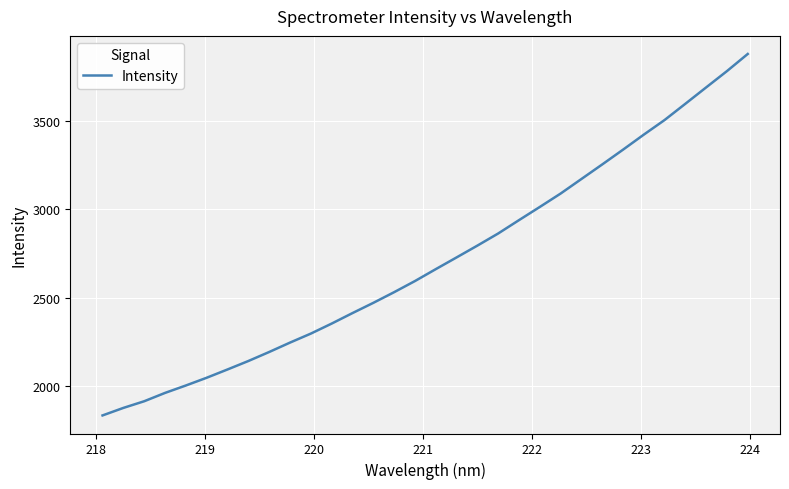

What is the smallest value displayed?

1832.8